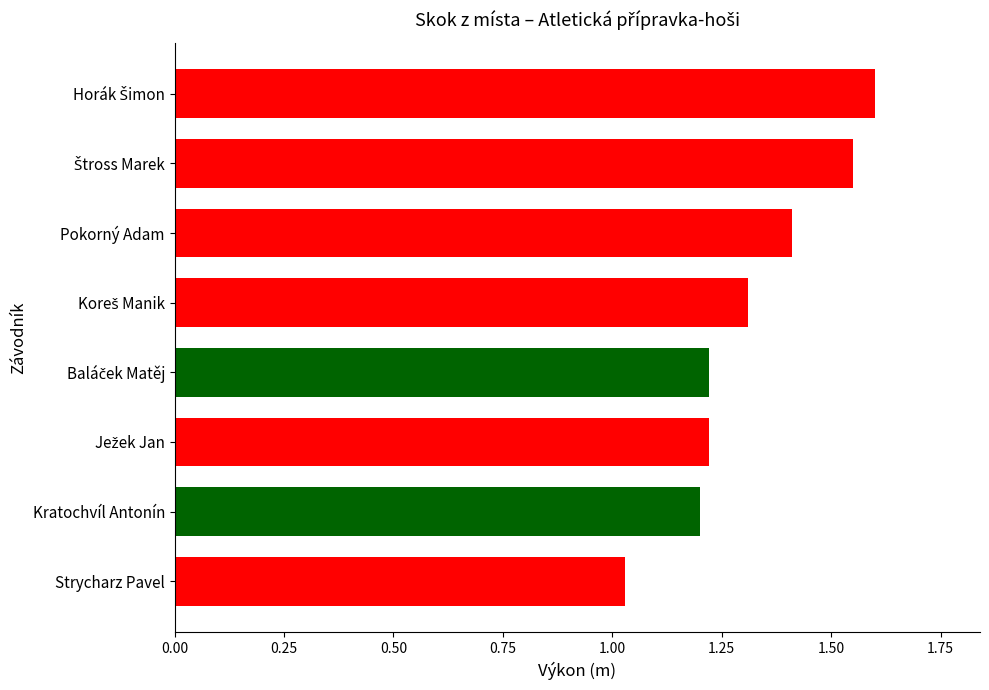

What is the difference between the maximum and second lowest values?

0.4